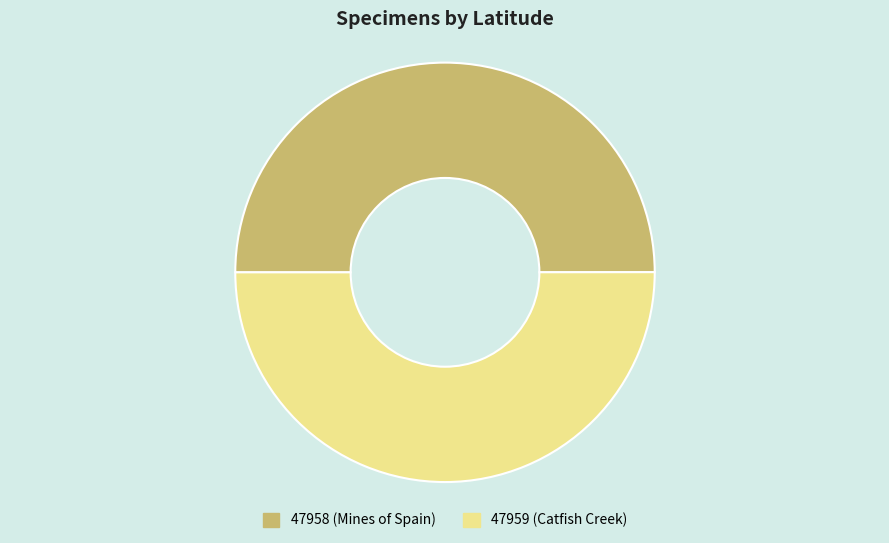

How many slices are in this pie chart?

2